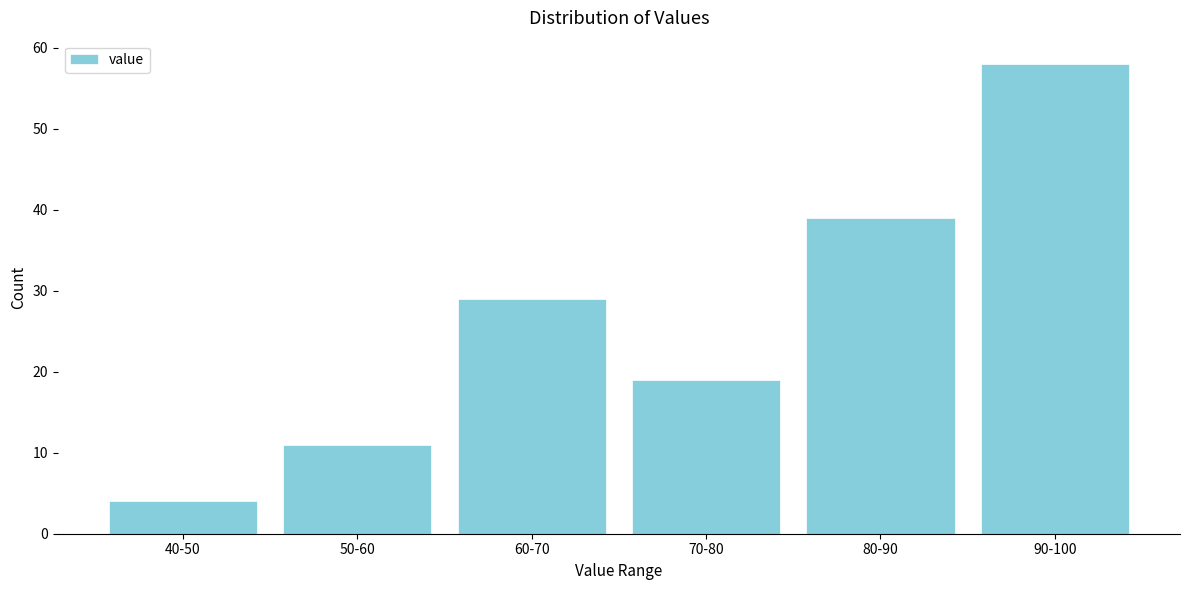

Reading left to right, transcribe all the data shown in this chart.

4	11	29	19	39	58